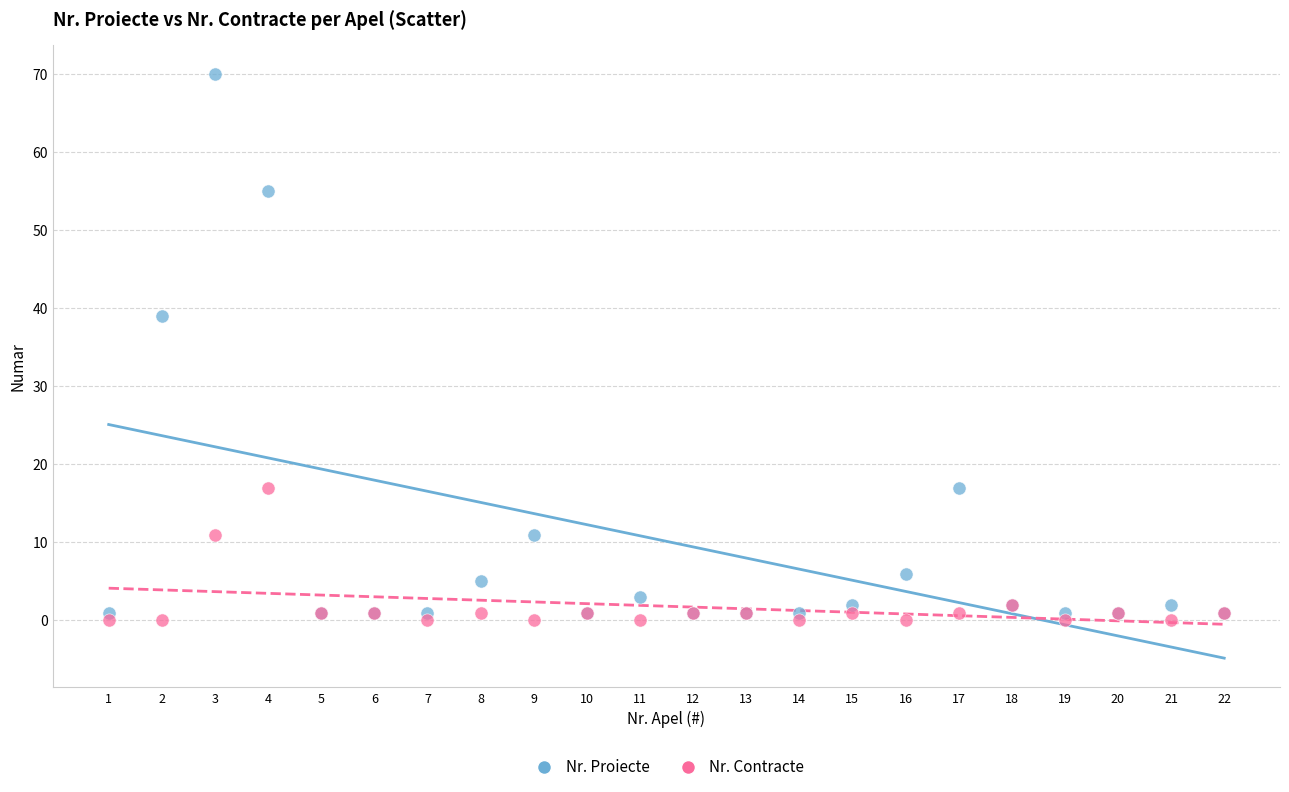

Which series reaches the minimum Y coordinate?

Nr. Contracte